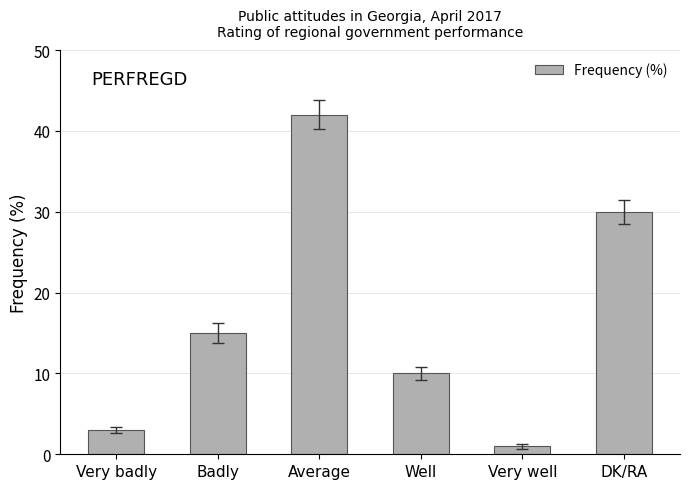

What is the greatest value displayed?

42